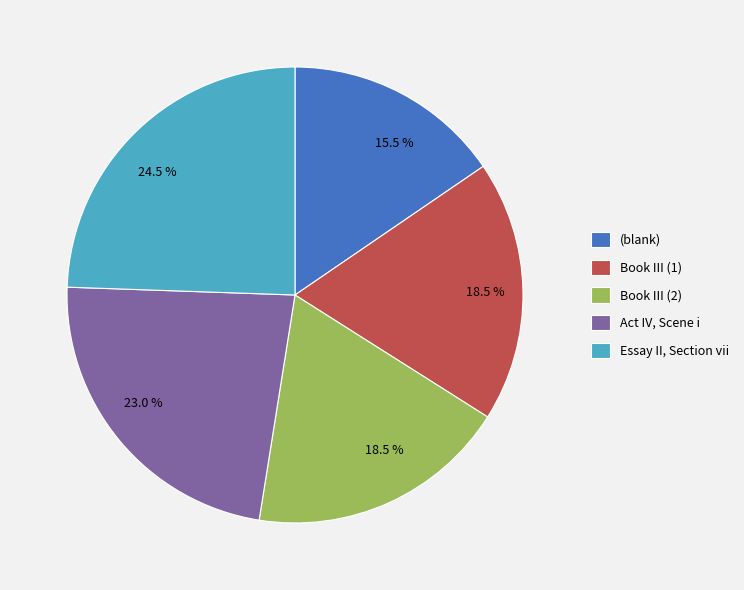

Which has a higher value, Book III (1) or Essay II, Section vii?

Essay II, Section vii